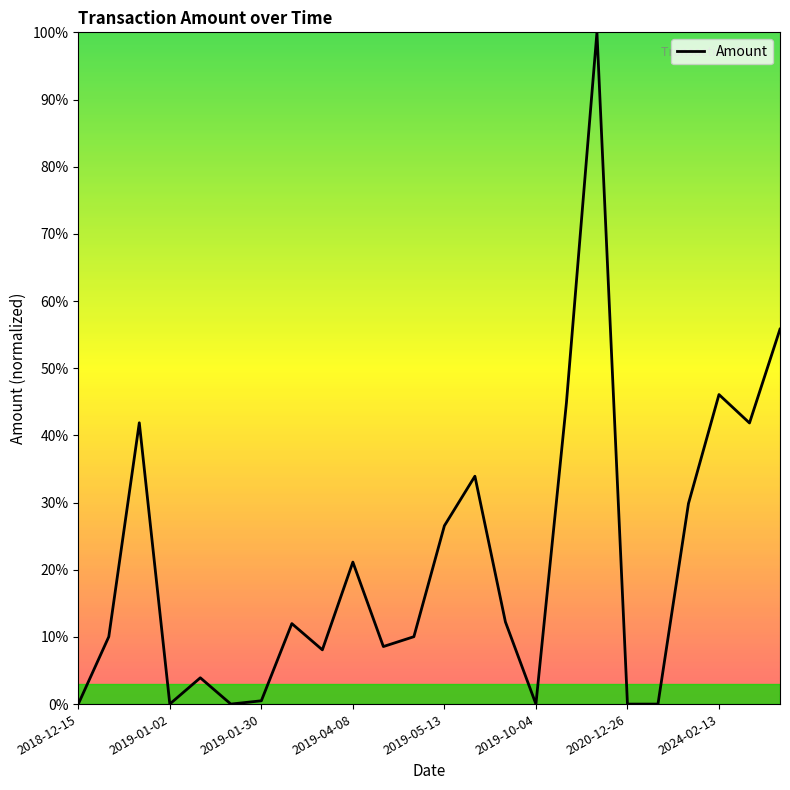

What is the maximum value shown in the chart?

100.0